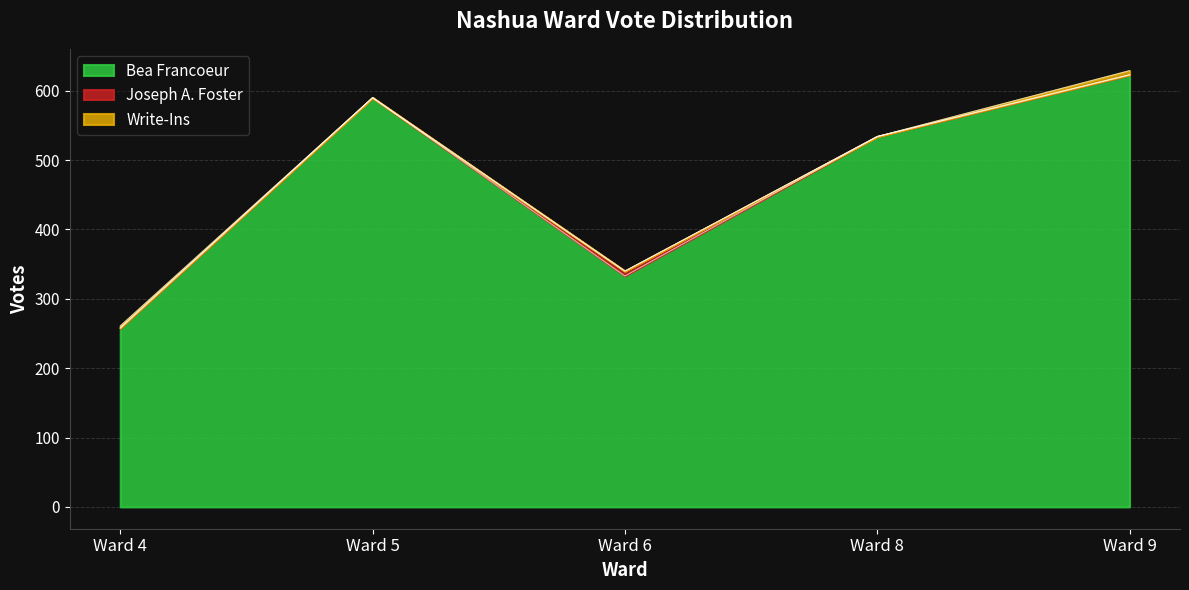

What is the sum of all Bea Francoeur values?

2338